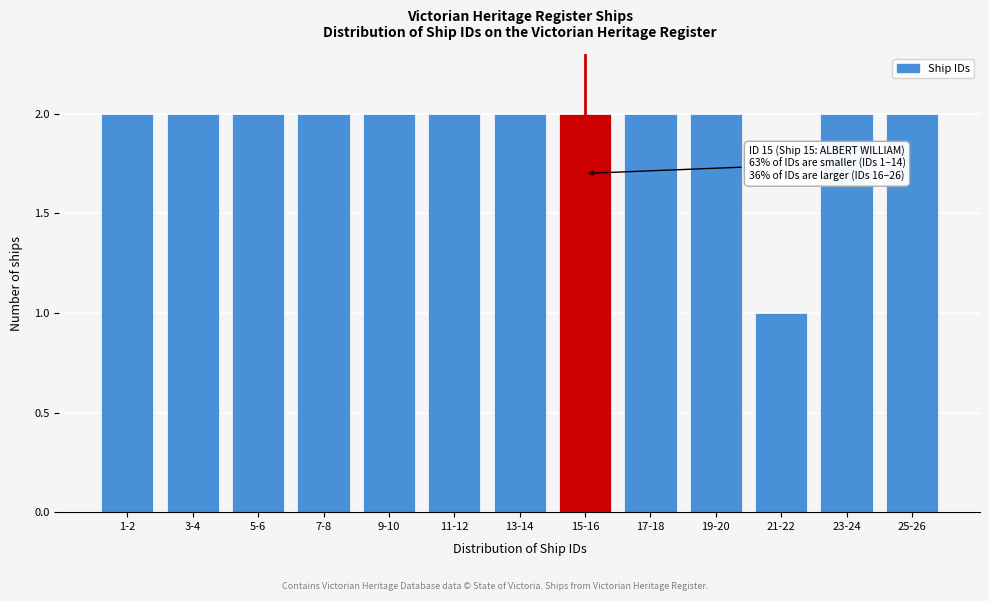

Reading left to right, transcribe all the data shown in this chart.

1-2=2	3-4=2	5-6=2	7-8=2	9-10=2	11-12=2	13-14=2	15-16=2	17-18=2	19-20=2	21-22=1	23-24=2	25-26=2